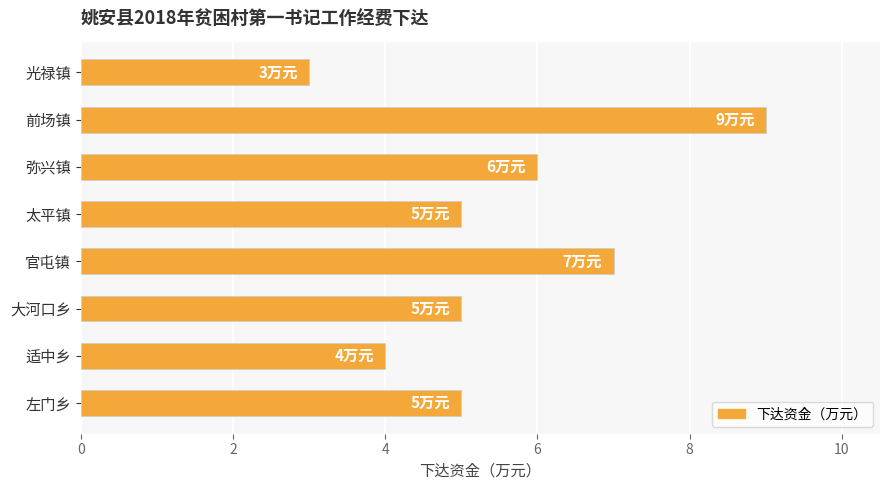

Reading top to bottom, extract all data points from this chart.

光禄镇=3	前场镇=9	弥兴镇=6	太平镇=5	官屯镇=7	大河口乡=5	适中乡=4	左门乡=5